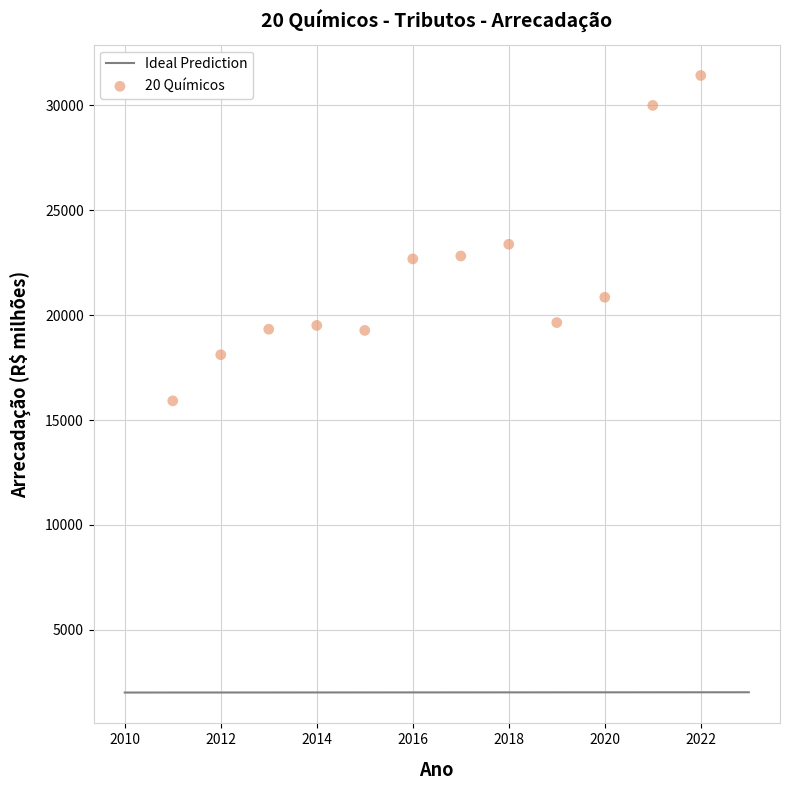

What is the range of Y values (max minus min)?

15509.4